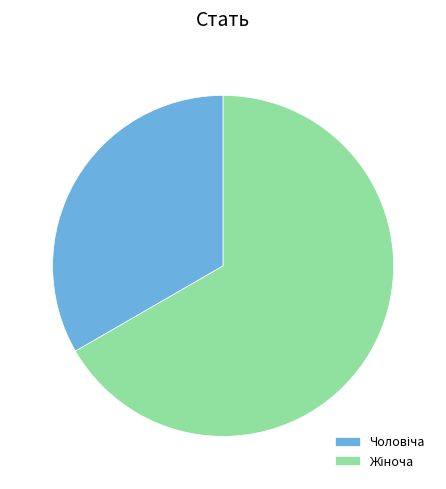

Count the number of slices in the pie.

2